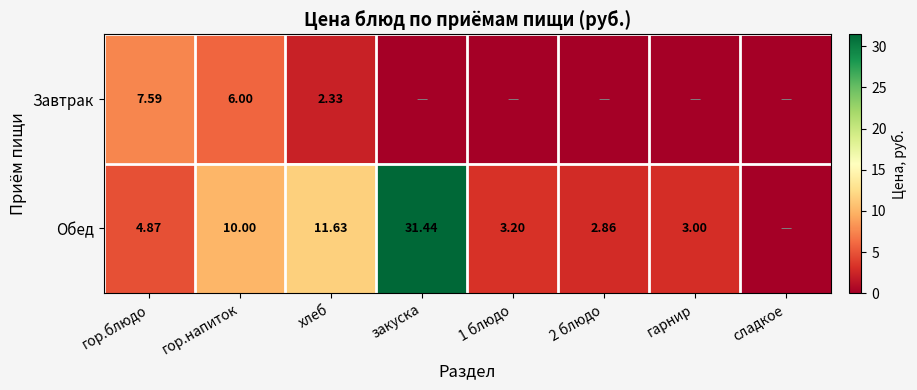

Is the value of Обед at закуска greater than the value of Завтрак at гор.блюдо?

Yes